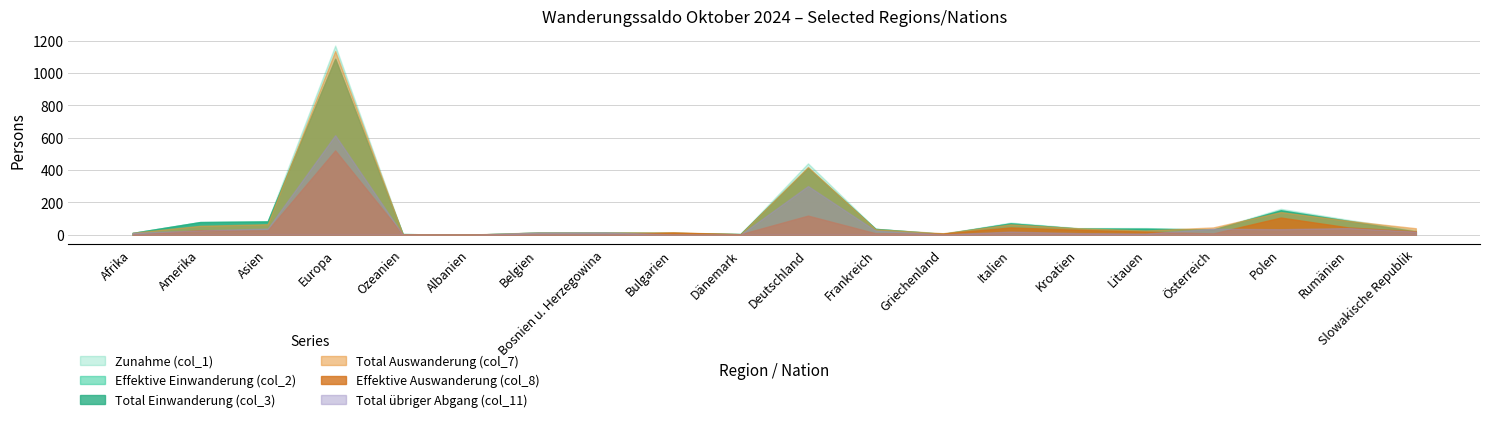

How many values in the Total übriger Abgang (col_11) series are below 19?

10